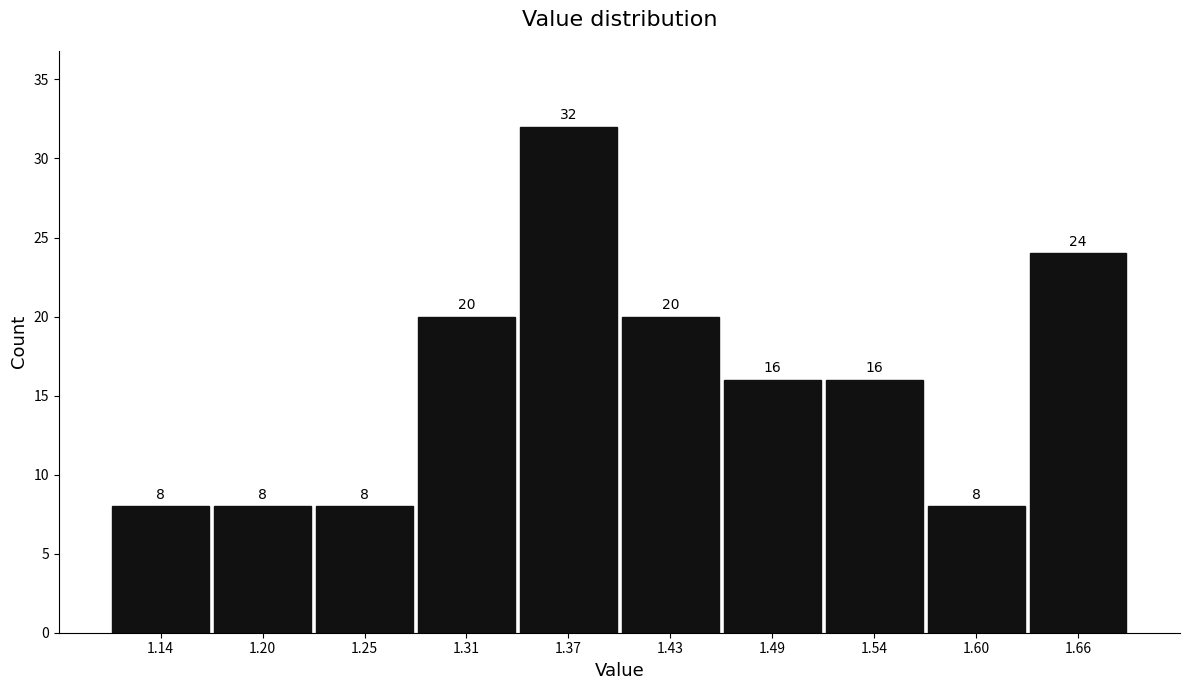

Reading left to right, list every bar in this chart as the range it spans on the x-axis followed by its height. The bar edges are not printed on the chart, so give them approximately, as read against the axis.

1.110 to 1.168: 8
1.168 to 1.226: 8
1.226 to 1.284: 8
1.284 to 1.342: 20
1.342 to 1.400: 32
1.400 to 1.458: 20
1.458 to 1.516: 16
1.516 to 1.574: 16
1.574 to 1.632: 8
1.632 to 1.690: 24